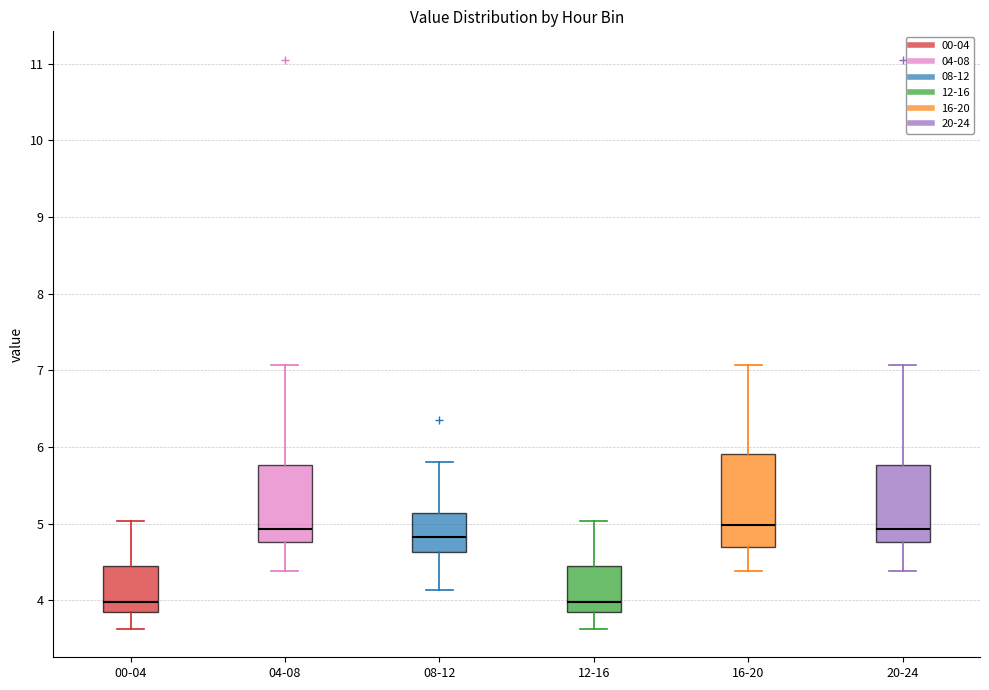

Reading left to right, read every box against the y-axis: the position of its median line, the range the box covers, and the ends of its whiskers. The values are not printed on the chart, so give them approximately, as read against the axis.

00-04: median 4.0, box 3.8 to 4.5, whiskers 3.6 to 5.0
04-08: median 4.9, box 4.8 to 5.8, whiskers 4.4 to 7.1
08-12: median 4.8, box 4.6 to 5.1, whiskers 4.1 to 5.8
12-16: median 4.0, box 3.8 to 4.5, whiskers 3.6 to 5.0
16-20: median 5.0, box 4.7 to 5.9, whiskers 4.4 to 7.1
20-24: median 4.9, box 4.8 to 5.8, whiskers 4.4 to 7.1